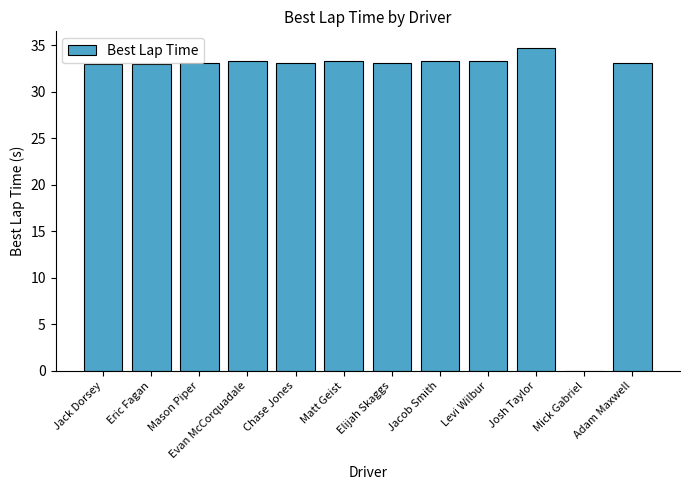

What is the approximate value at Adam Maxwell?

33.0